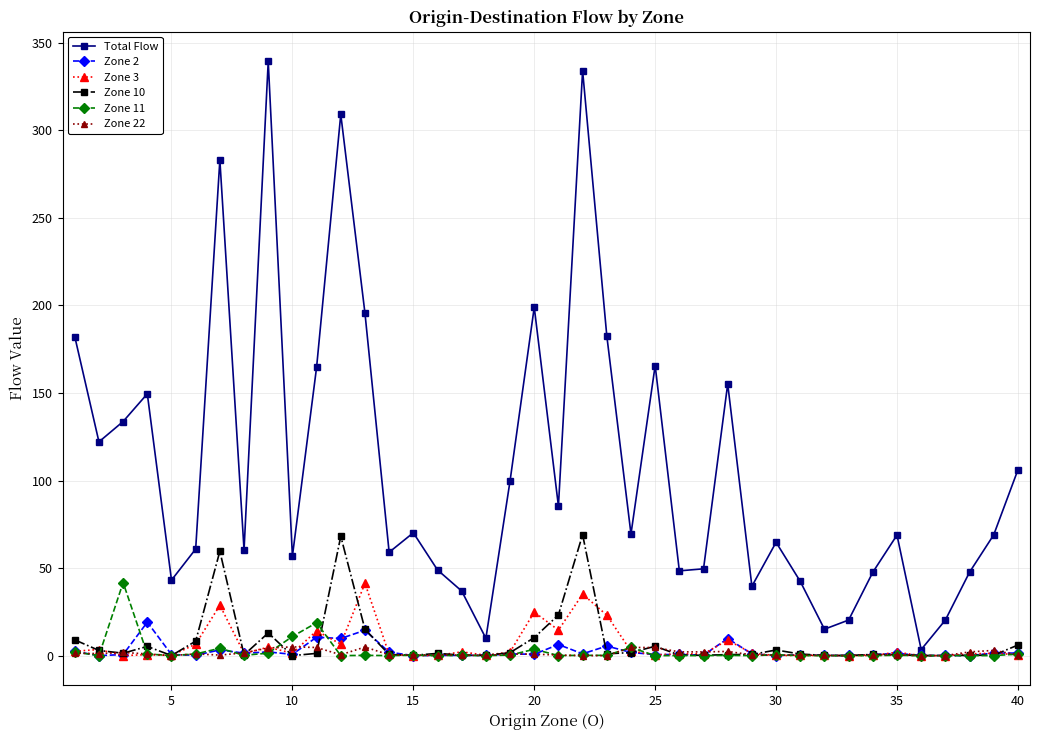

What are all the series names shown in the legend?

Total Flow, Zone 2, Zone 3, Zone 10, Zone 11, Zone 22